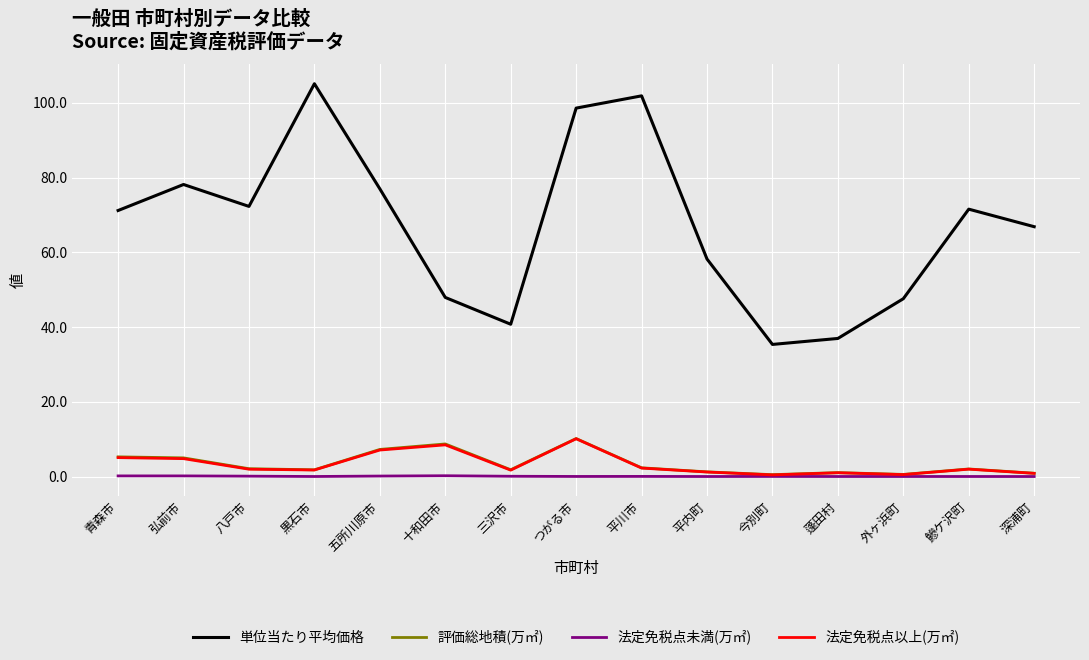

Which series changed the most between 五所川原市 and 今別町?

単位当たり平均価格